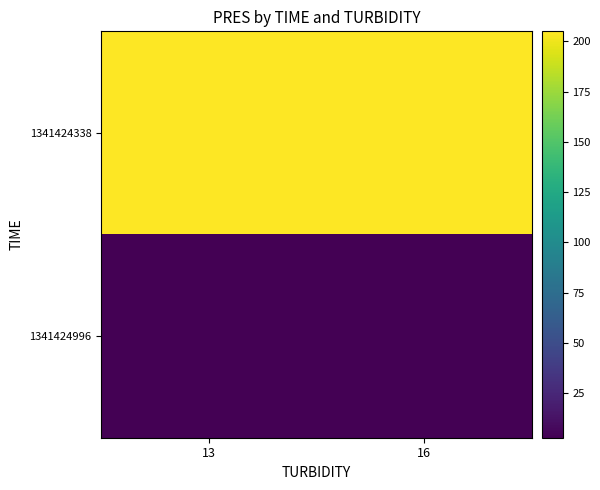

Reading left to right, extract all data points from this chart.

1341424338: 13=205.0	16=205.0
1341424996: 13=2.9	16=2.9